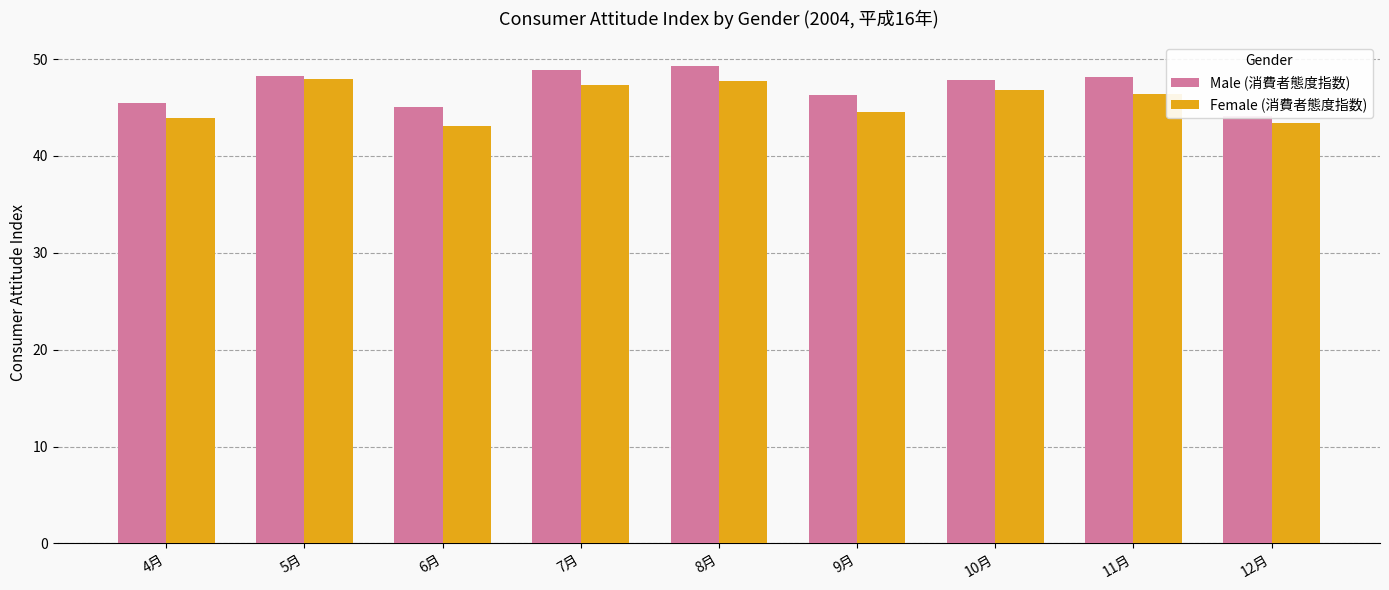

What is the label of the 5th bar from the right?

8月